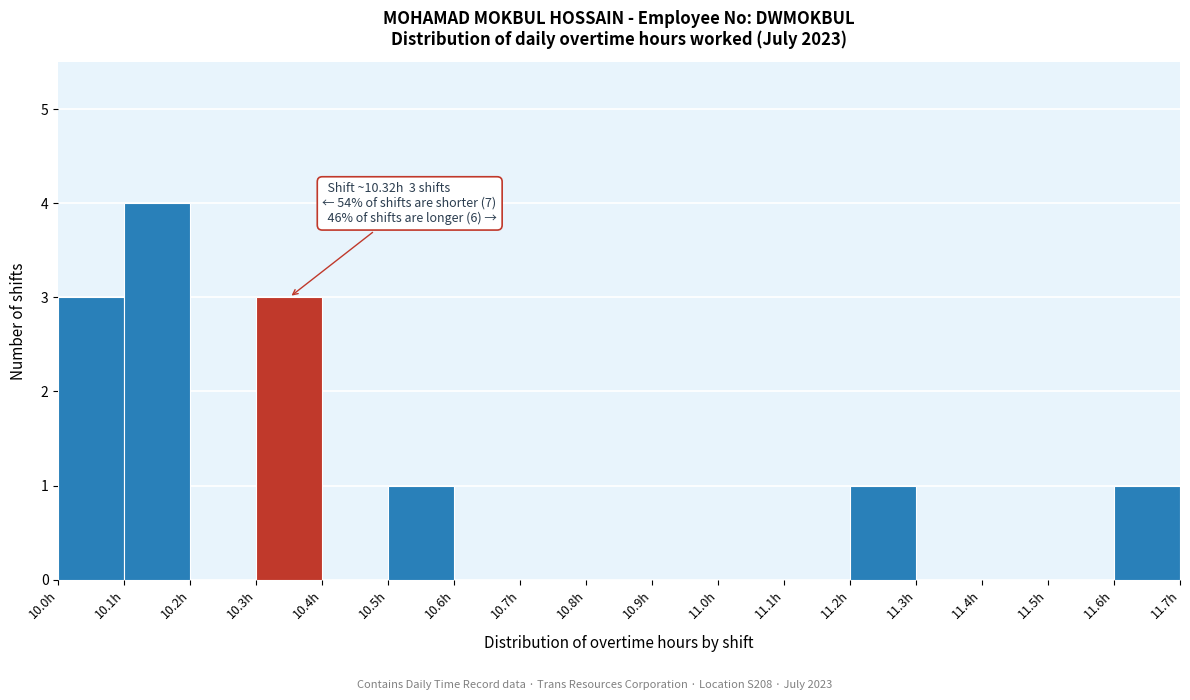

Which range on the x-axis has the tallest bar?

10.1 to 10.2